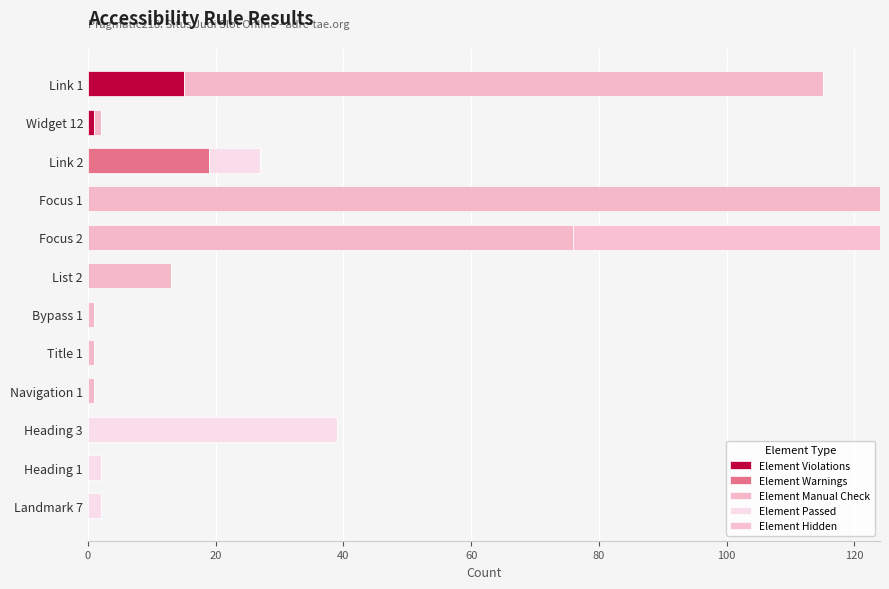

How many data points does each series have?

12